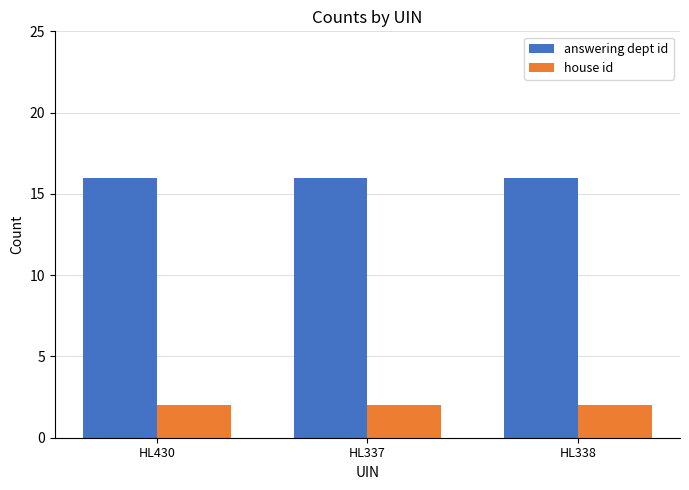

How many bars are there in each group?

2